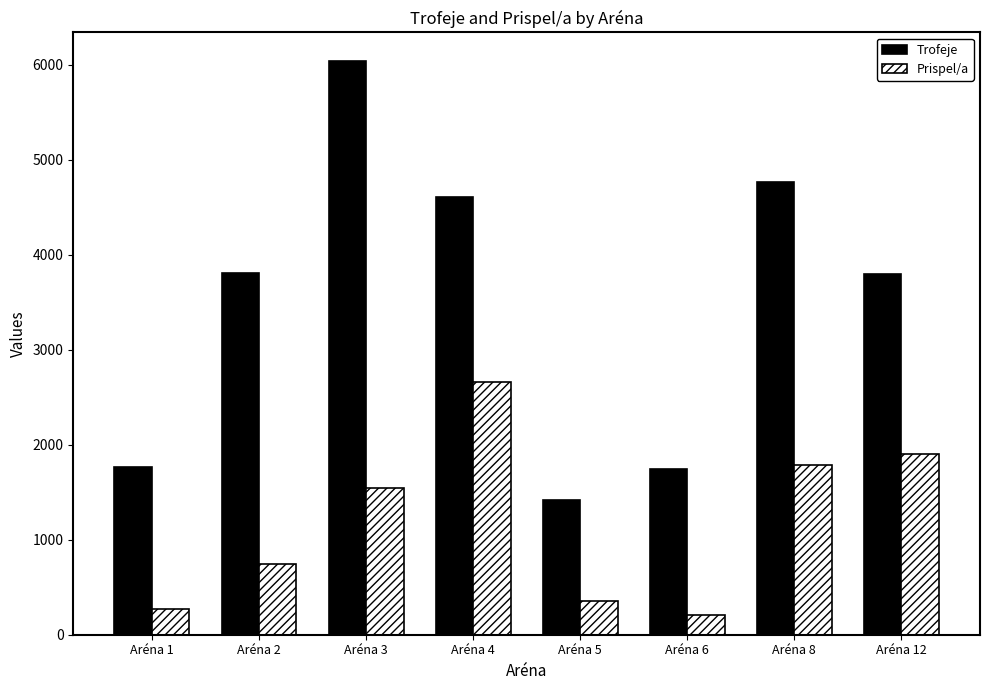

Count the number of data series in this chart.

2